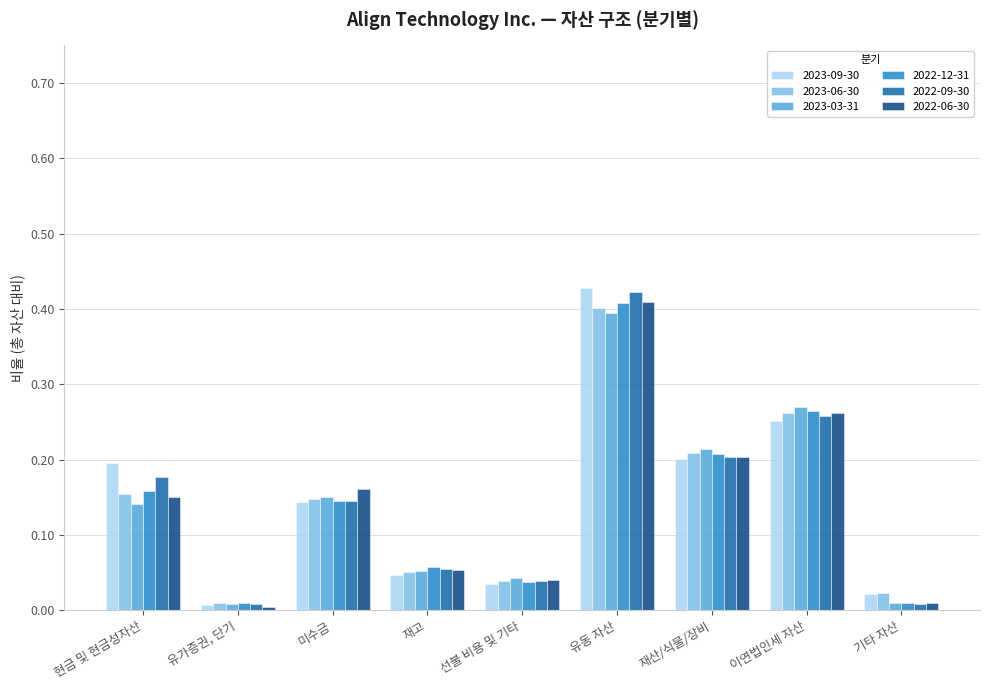

Are the bars grouped side by side (vs. stacked)?

Yes